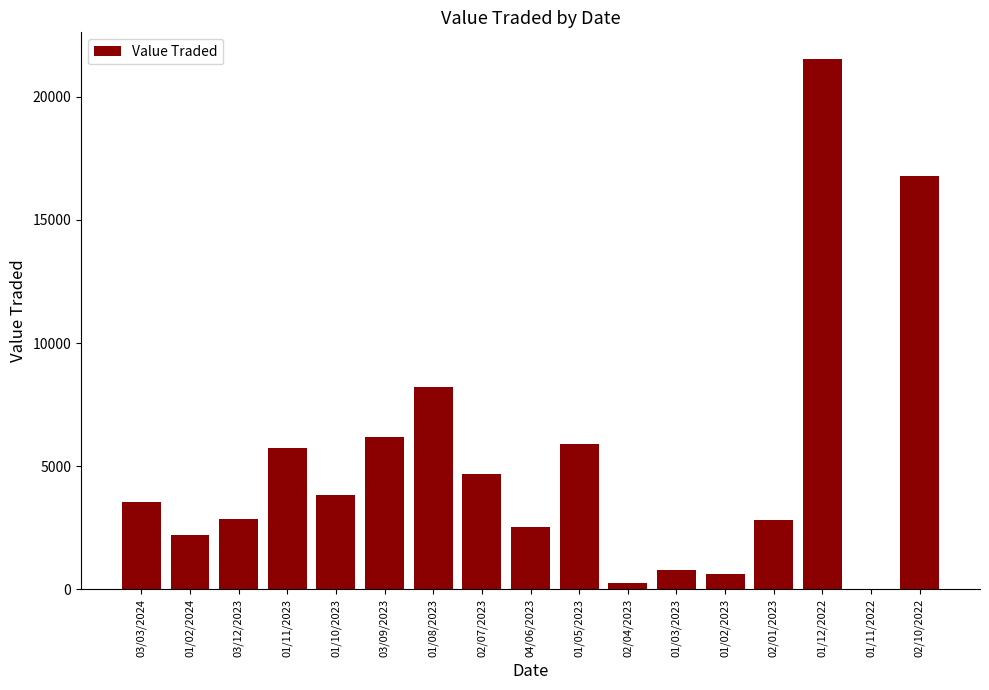

At which label is the value closest to 10778?

01/08/2023